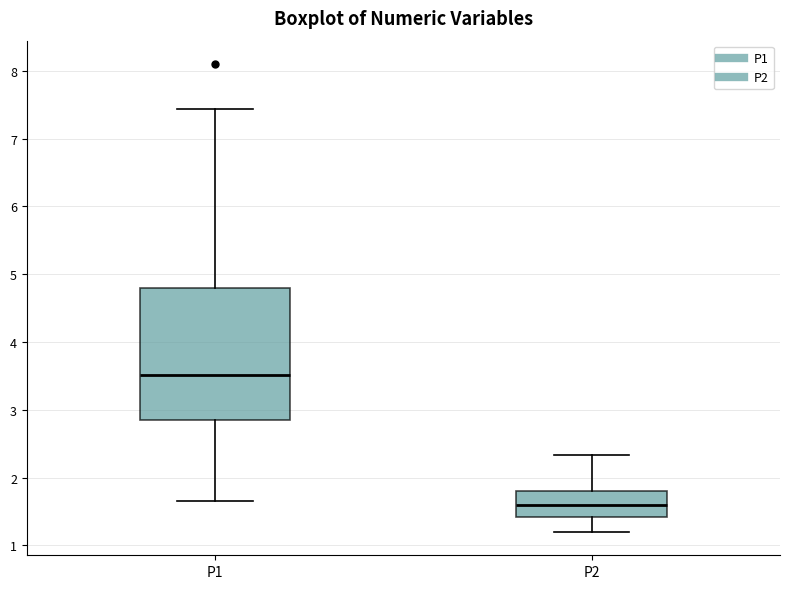

Which box has the lowest median line?

P2